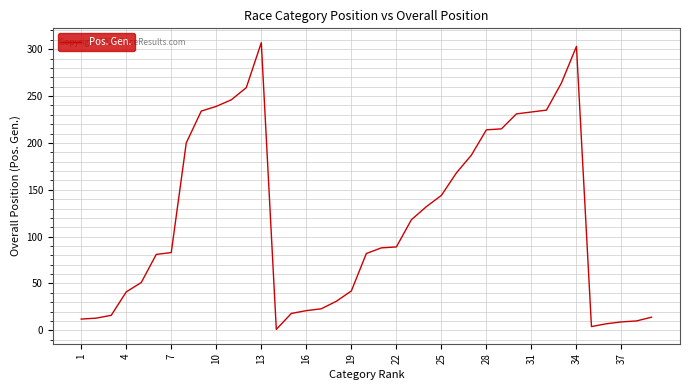

What is the difference between the maximum and minimum values?

306